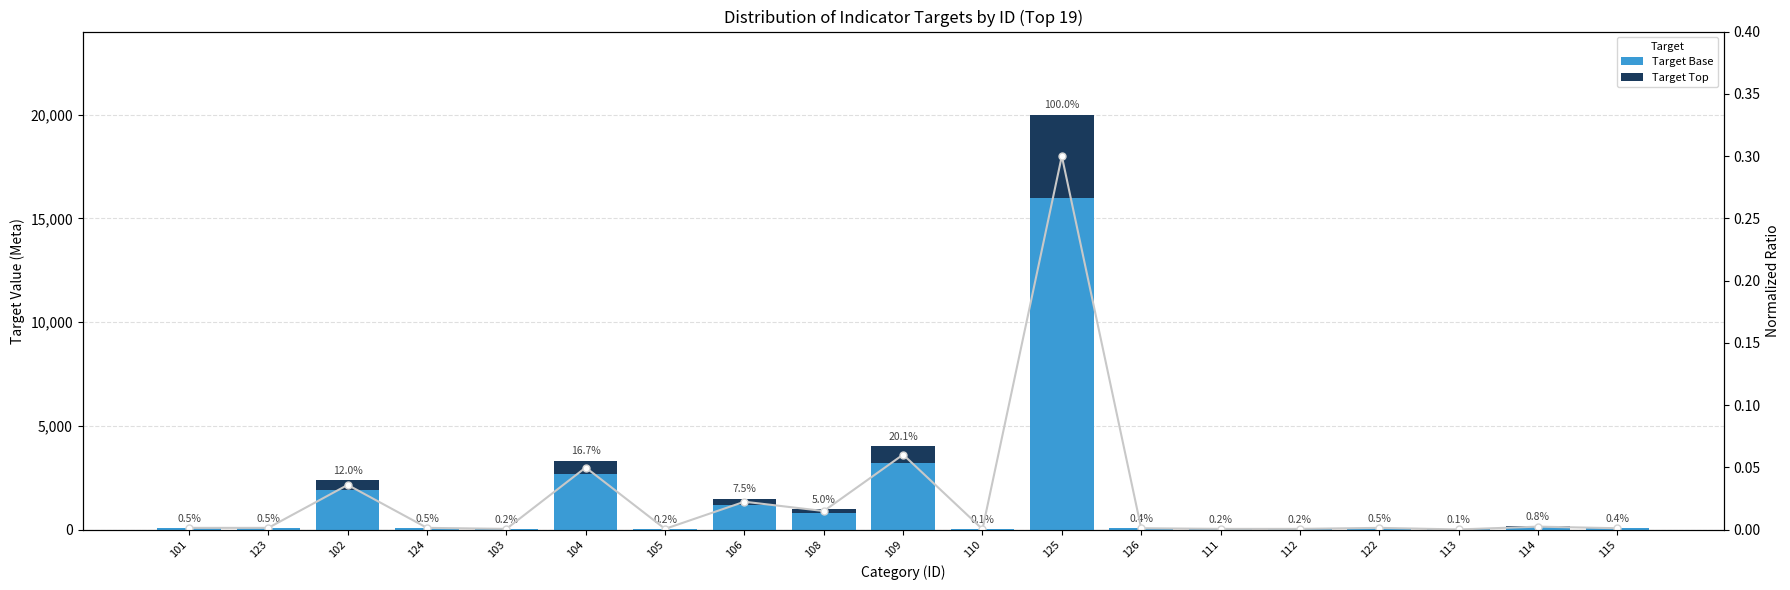

Which series has the largest total across all categories?

Target Base